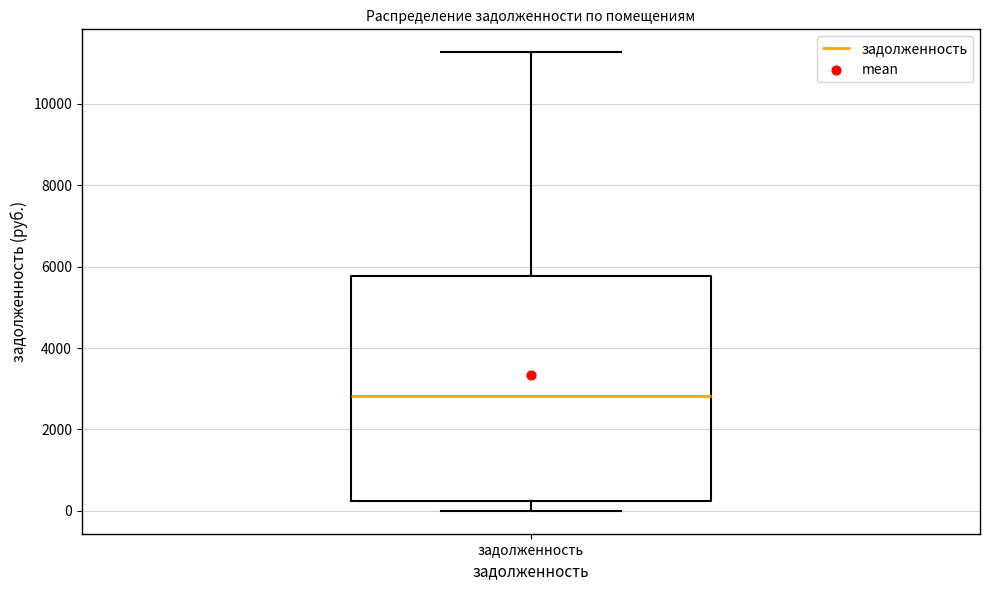

Read this box plot against the y-axis: the position of the median line, the range covered by the box, and the ends of both whiskers. The values are not printed on the chart, so give them approximately, as read against the axis.

median 2800, box 200 to 5800, whiskers 0 to 11200